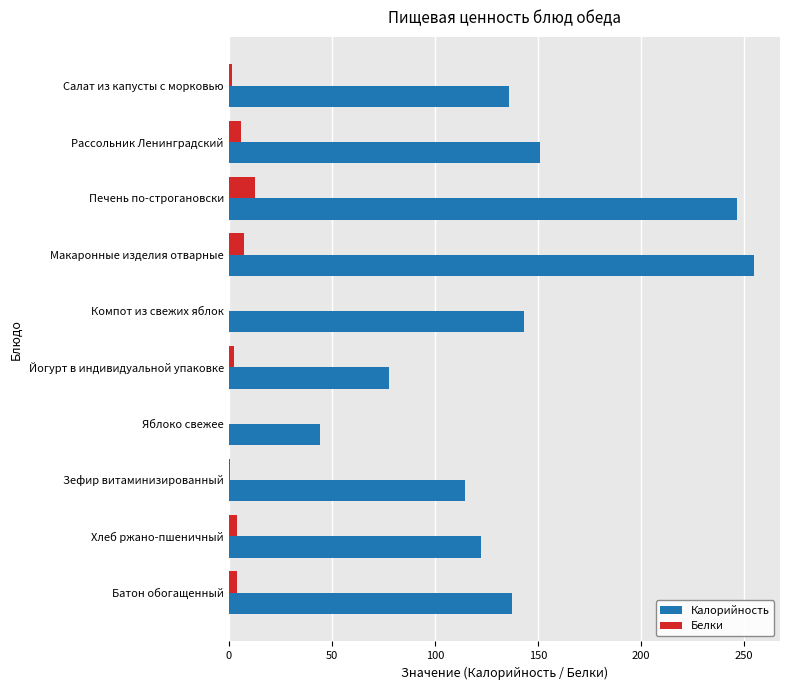

True or false: Калорийность has a value of 44.4 at Яблоко свежее.

True